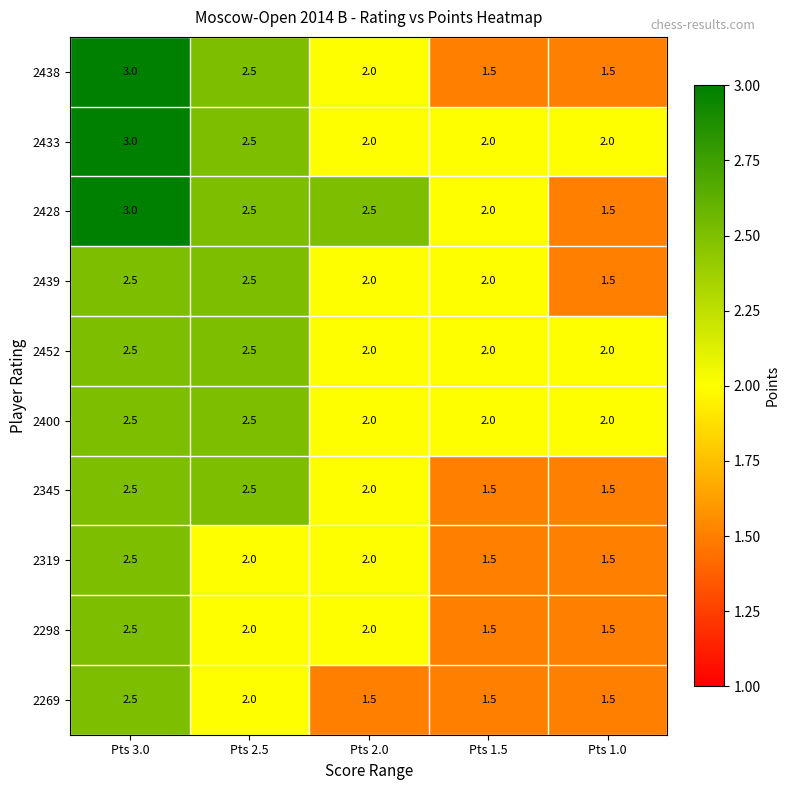

At which category does the chart reach its peak across all series?

Pts 3.0